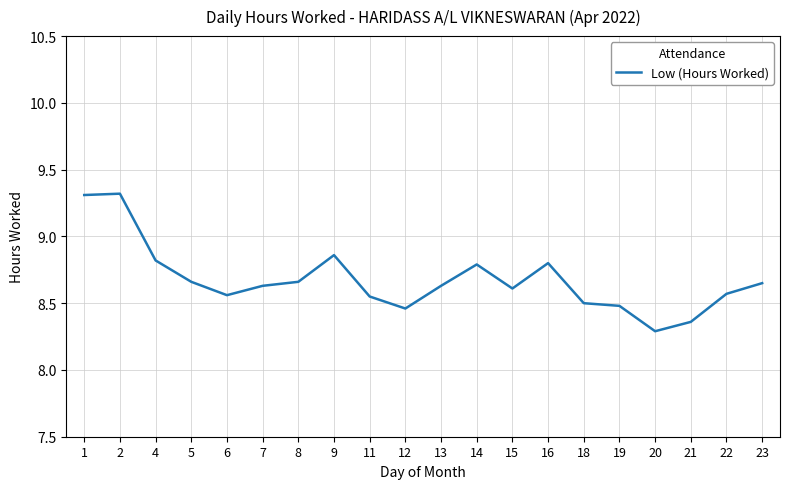

True or false: the data shows 2.0 at 14.

False